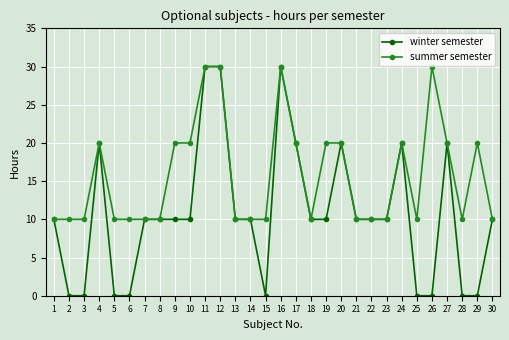

The value of summer semester at 18 is 5. True or false?

False